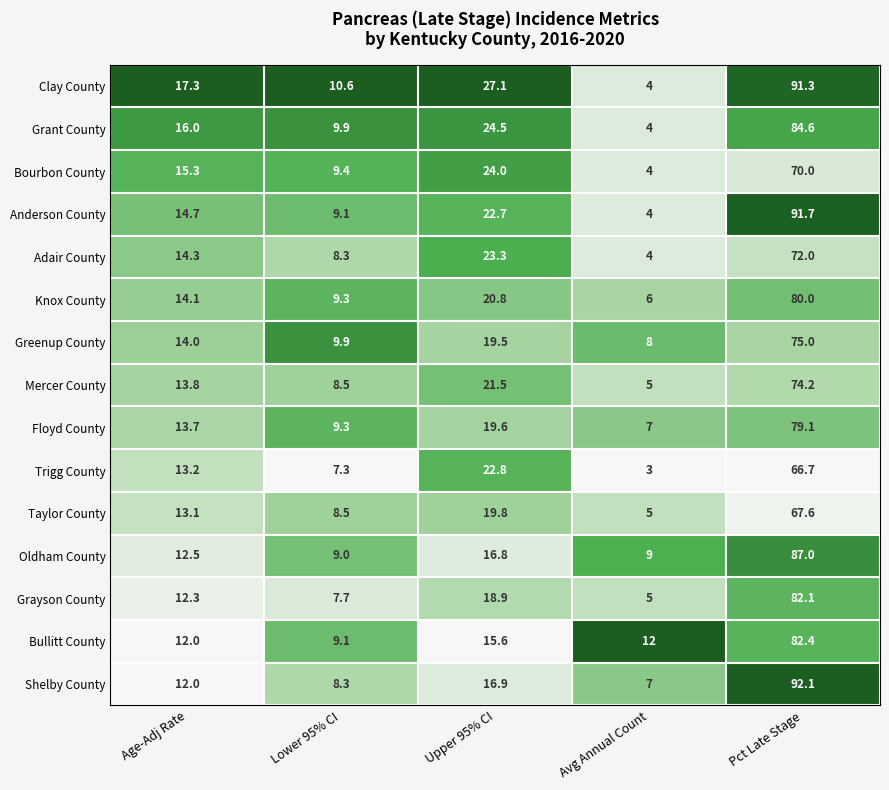

What is the difference between the highest and lowest values at Avg Annual Count?

9.0